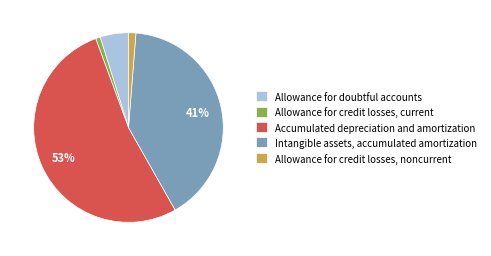

To the nearest percent, what portion does Allowance for credit losses, current represent?

1%